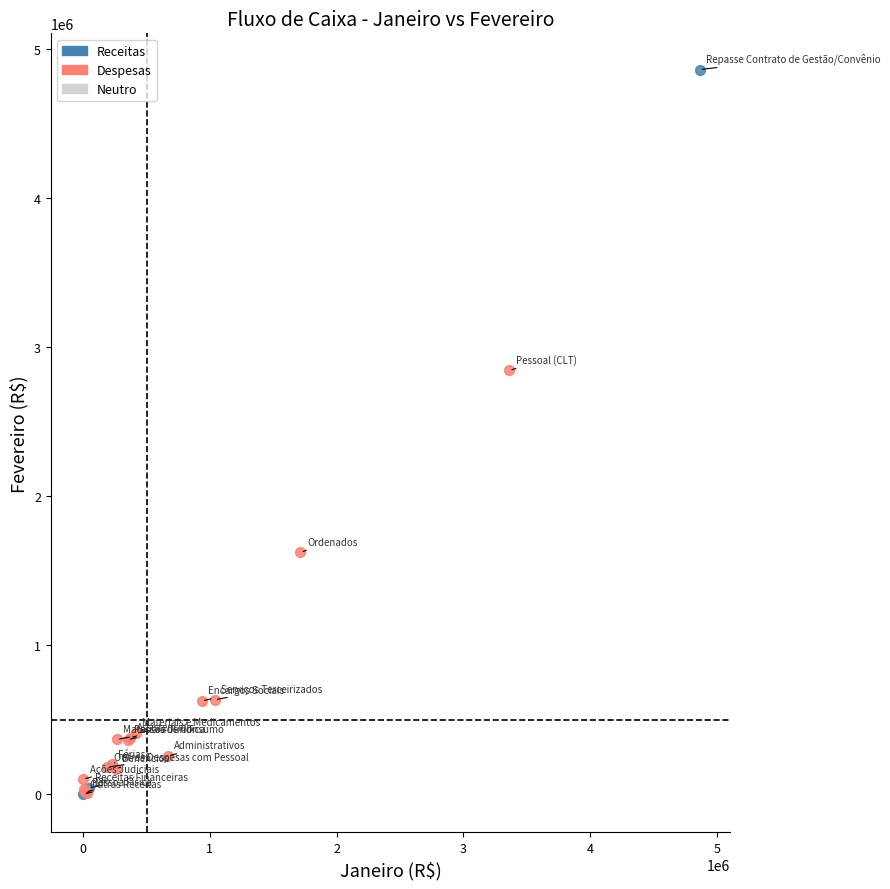

Which series reaches the maximum Y coordinate?

Receitas